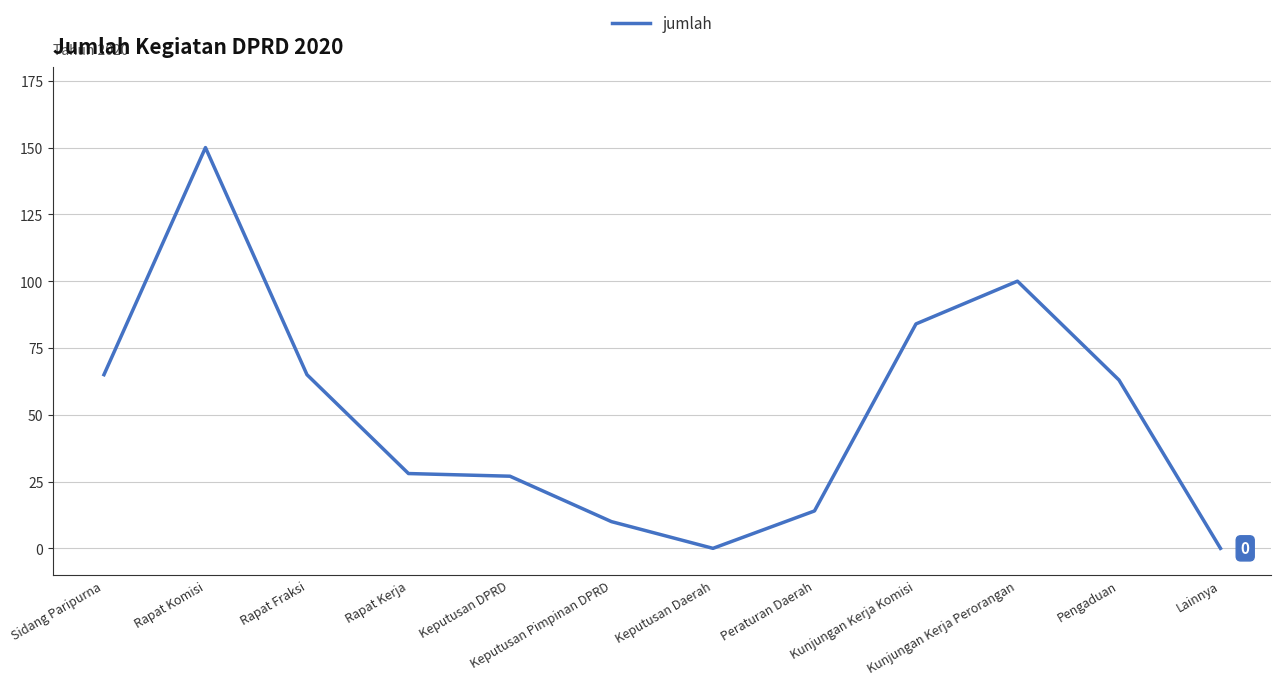

Which category has the highest value across all series?

Rapat Komisi